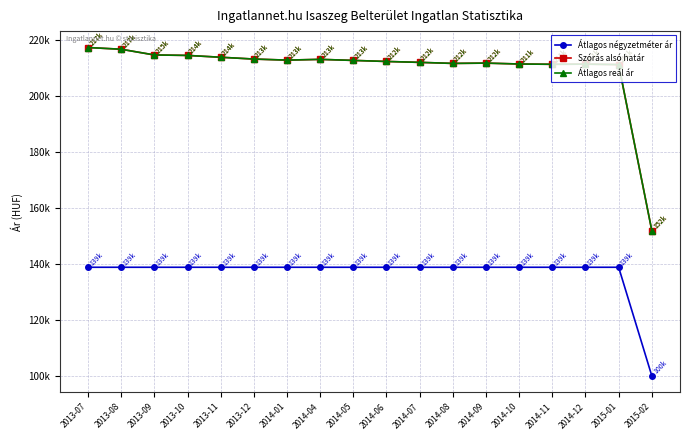

Which label corresponds to the smallest value in the chart?

2015-02